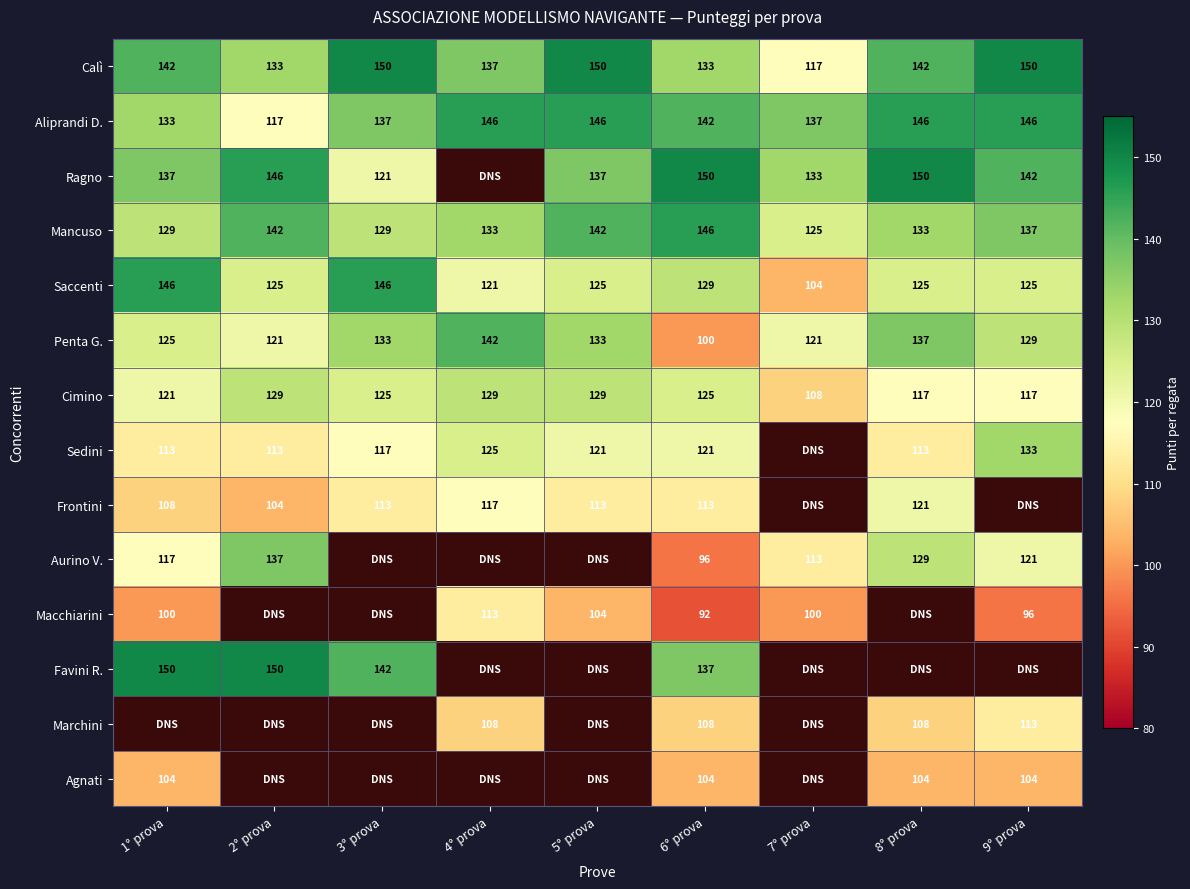

Is it true that Frontini equals 104 at 2° prova?

True